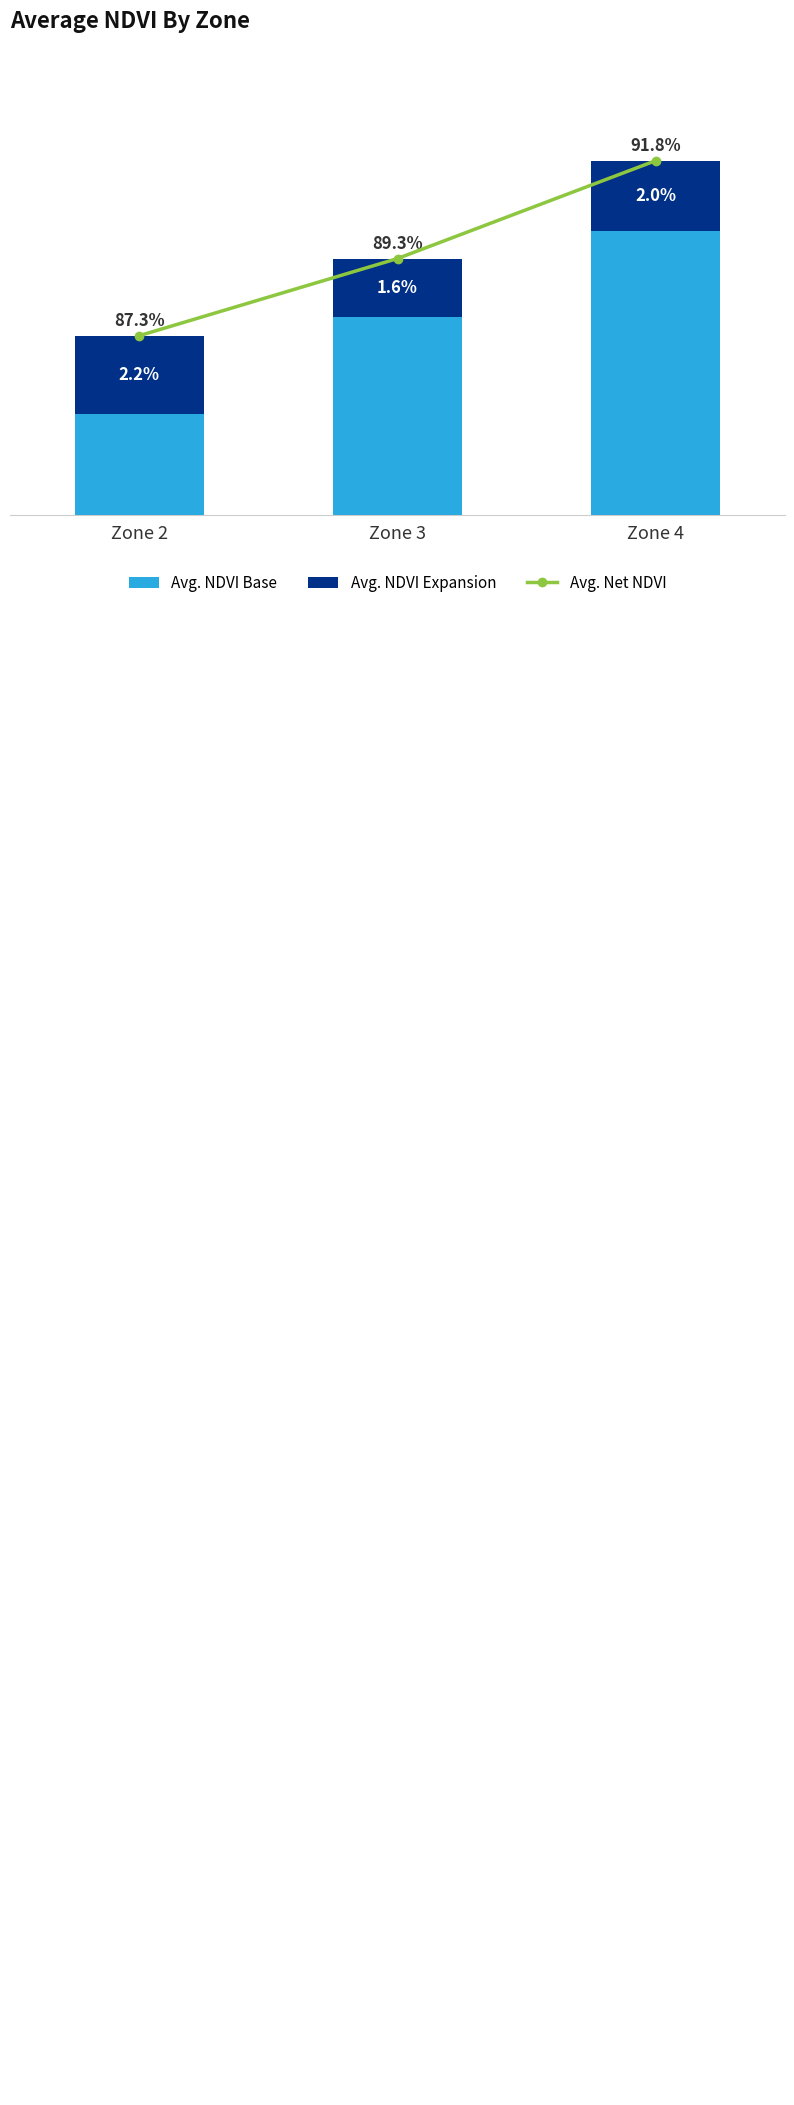

At which label is Avg. NDVI Expansion closest to 0?

Zone 3